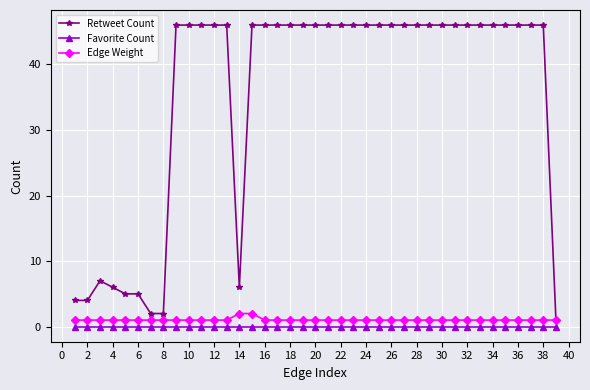

Does the chart display data point markers on the line(s)?

Yes